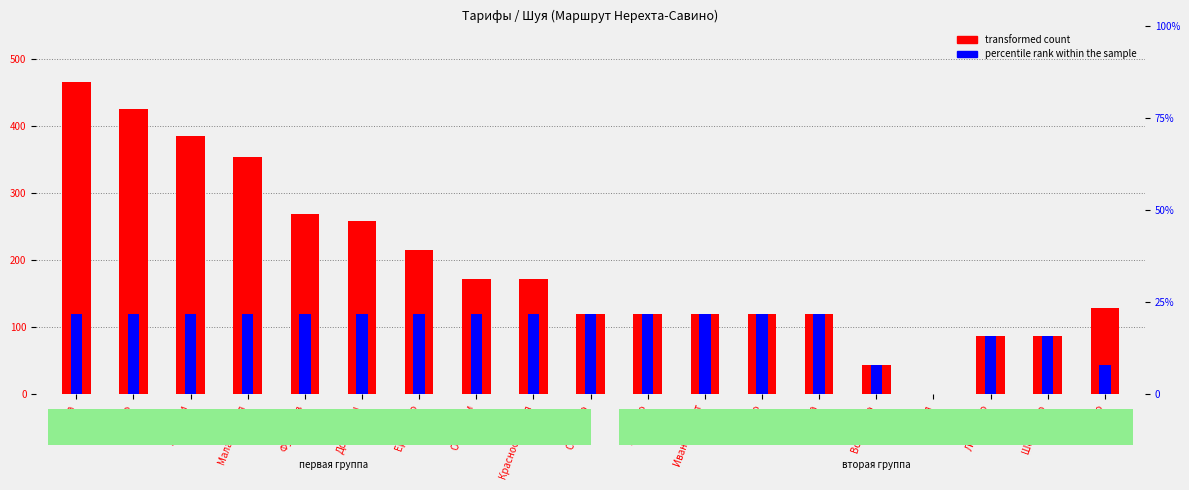

What is the label of the 7th bar from the right?

Горино